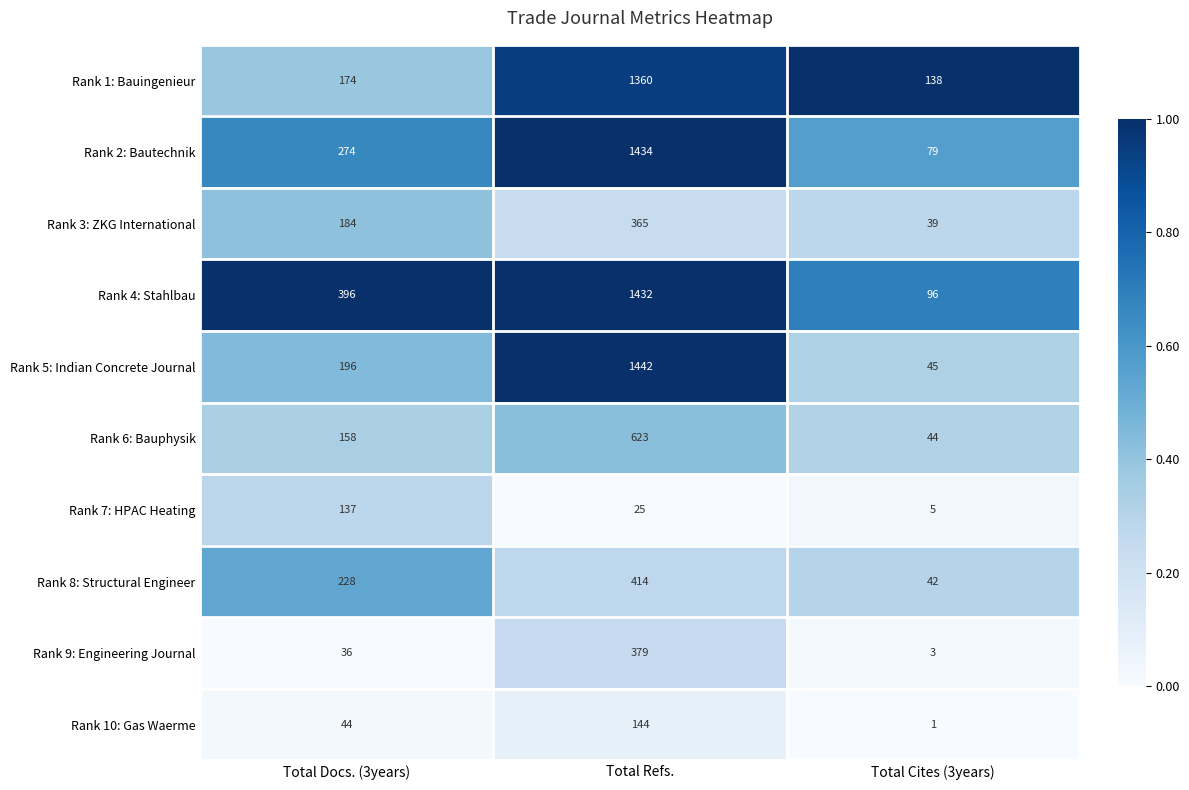

Reading right to left, list all the values displayed in this chart.

Rank 1: Bauingenieur: Total Cites (3years)=138	Total Refs.=1360	Total Docs. (3years)=174
Rank 2: Bautechnik: Total Cites (3years)=79	Total Refs.=1434	Total Docs. (3years)=274
Rank 3: ZKG International: Total Cites (3years)=39	Total Refs.=365	Total Docs. (3years)=184
Rank 4: Stahlbau: Total Cites (3years)=96	Total Refs.=1432	Total Docs. (3years)=396
Rank 5: Indian Concrete Journal: Total Cites (3years)=45	Total Refs.=1442	Total Docs. (3years)=196
Rank 6: Bauphysik: Total Cites (3years)=44	Total Refs.=623	Total Docs. (3years)=158
Rank 7: HPAC Heating: Total Cites (3years)=5	Total Refs.=25	Total Docs. (3years)=137
Rank 8: Structural Engineer: Total Cites (3years)=42	Total Refs.=414	Total Docs. (3years)=228
Rank 9: Engineering Journal: Total Cites (3years)=3	Total Refs.=379	Total Docs. (3years)=36
Rank 10: Gas Waerme: Total Cites (3years)=1	Total Refs.=144	Total Docs. (3years)=44